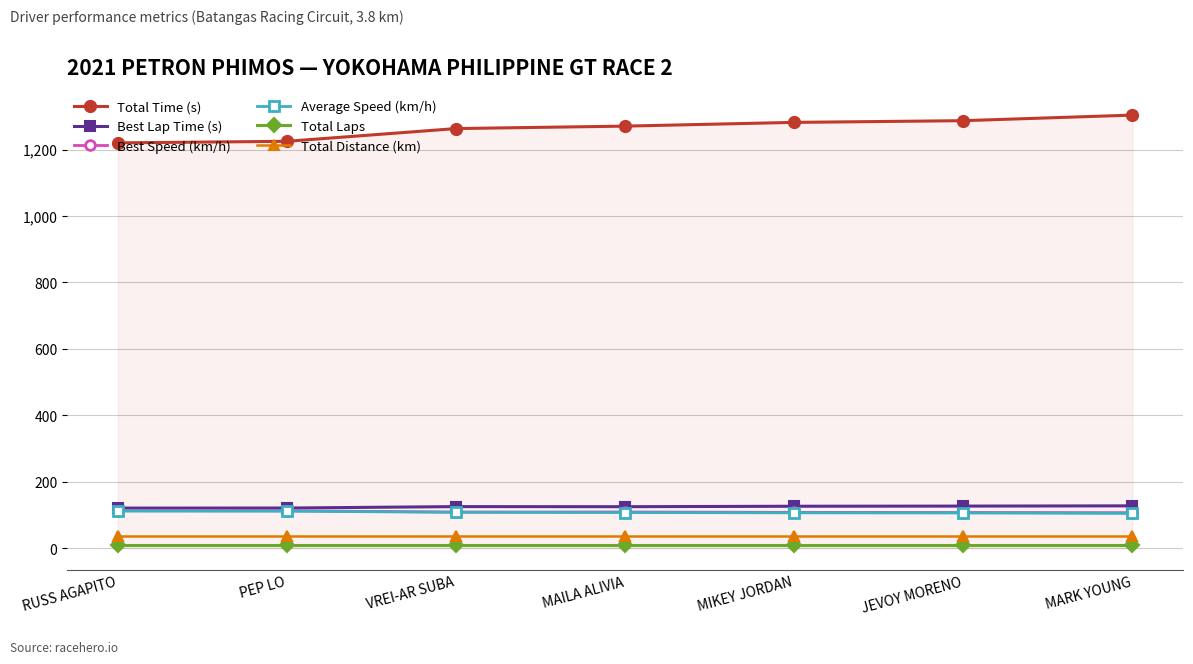

What is the smallest value displayed?

10.0